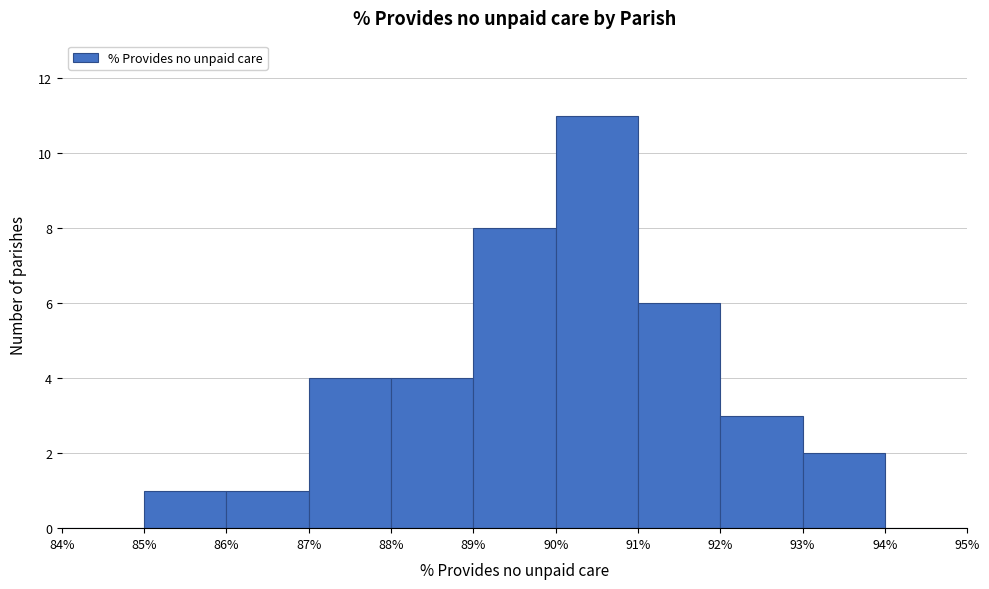

Reading left to right, transcribe this chart: for each bar, give the range it covers on the x-axis and its height. The values are not printed on the chart, so give them approximately, as read against the axis.

84% to 85%: 0
85% to 86%: 1
86% to 87%: 1
87% to 88%: 4
88% to 89%: 4
89% to 90%: 8
90% to 91%: 11
91% to 92%: 6
92% to 93%: 3
93% to 94%: 2
94% to 95%: 0